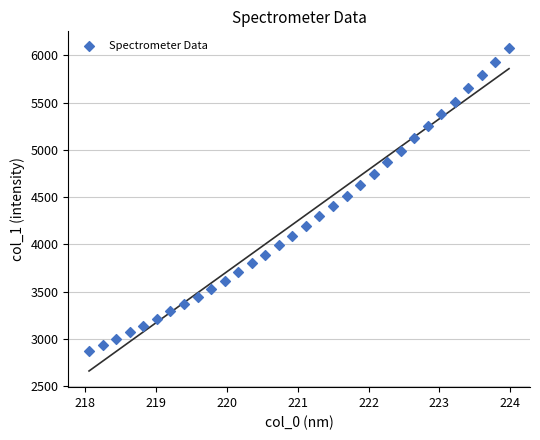

What is the range of X values (max minus min)?

5.9